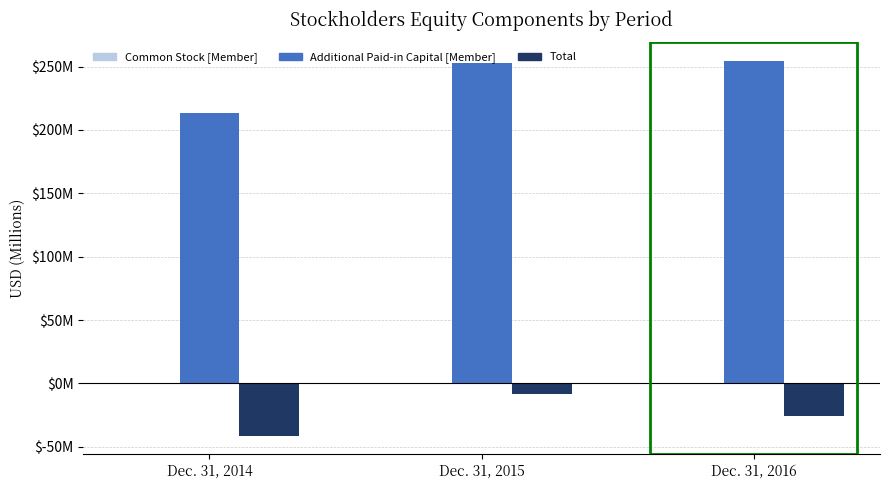

Which series has the largest total across all categories?

Additional Paid-in Capital [Member]